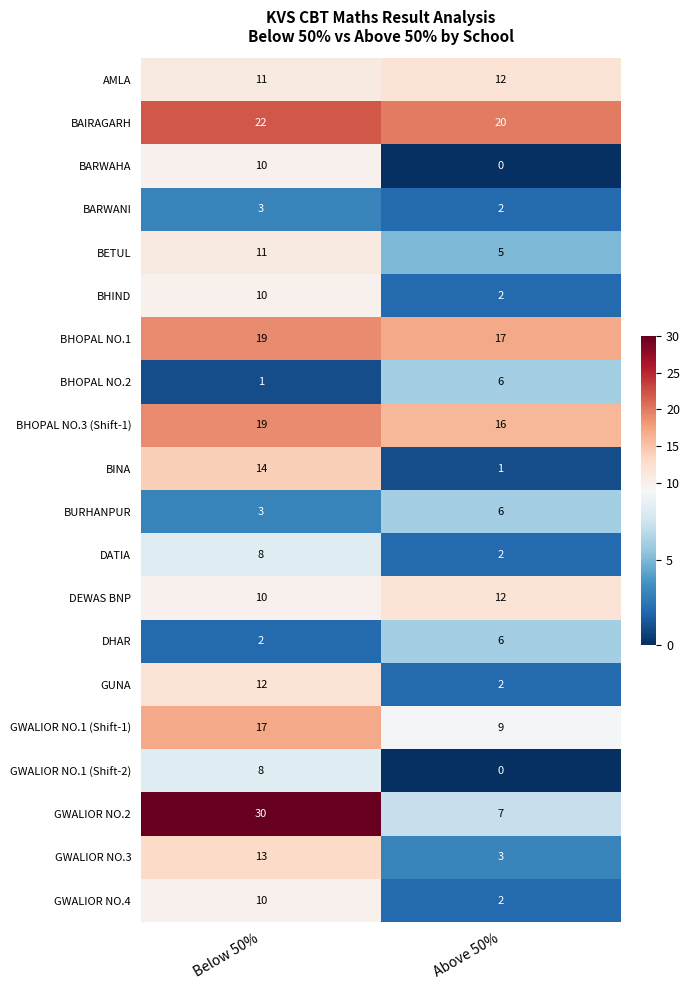

What is the sum of all BHOPAL NO.1 values?

36